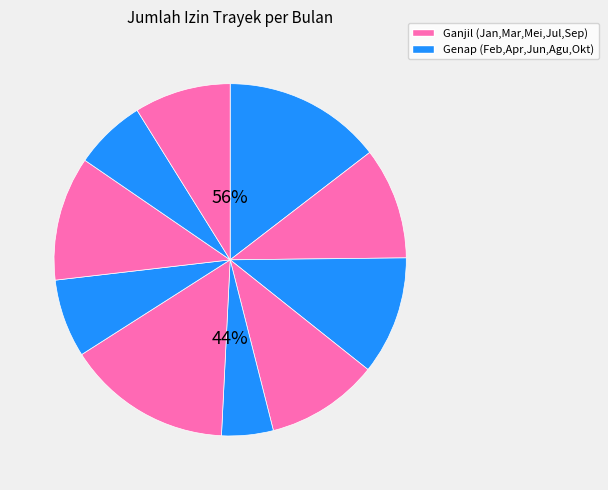

Is Mei the majority of the pie?

No